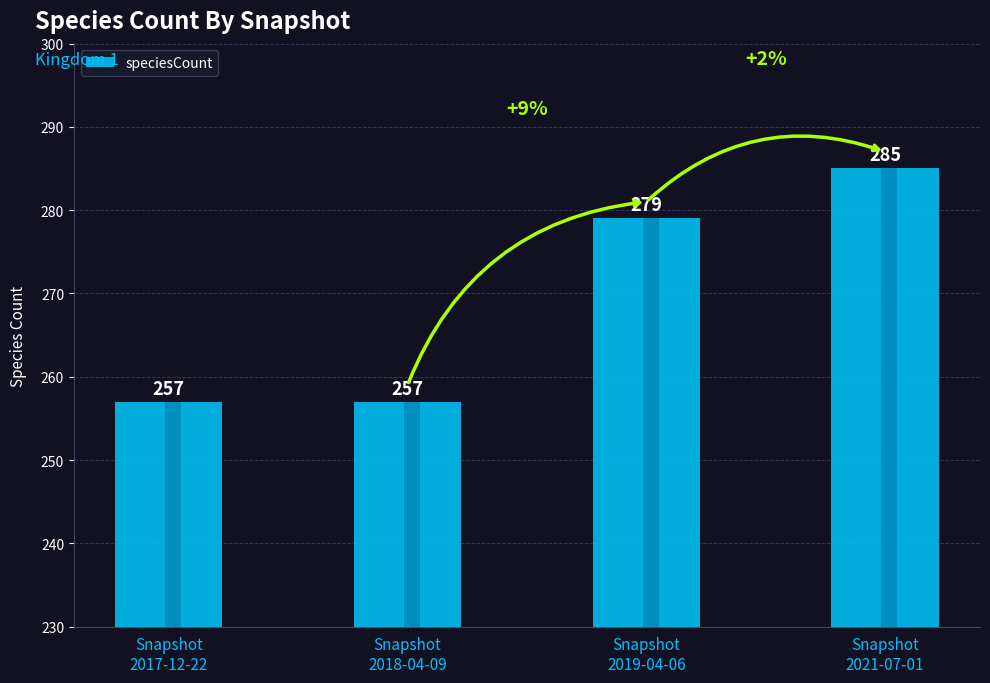

Reading left to right, what are all the values shown in this chart?

Snapshot
2017-12-22=257	Snapshot
2018-04-09=257	Snapshot
2019-04-06=279	Snapshot
2021-07-01=285